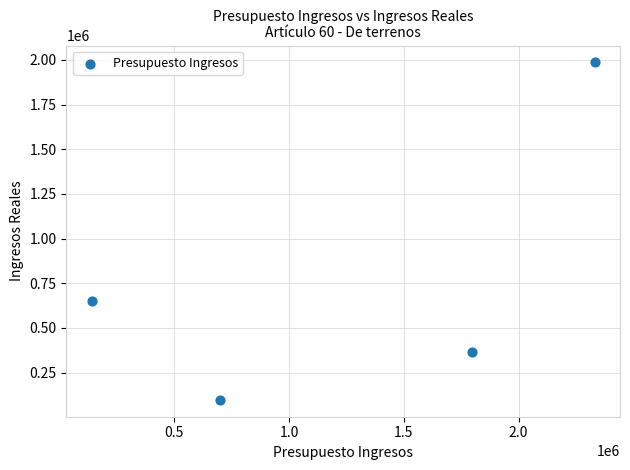

What Y value in the scatter plot is closest to 1042020?

651718.6